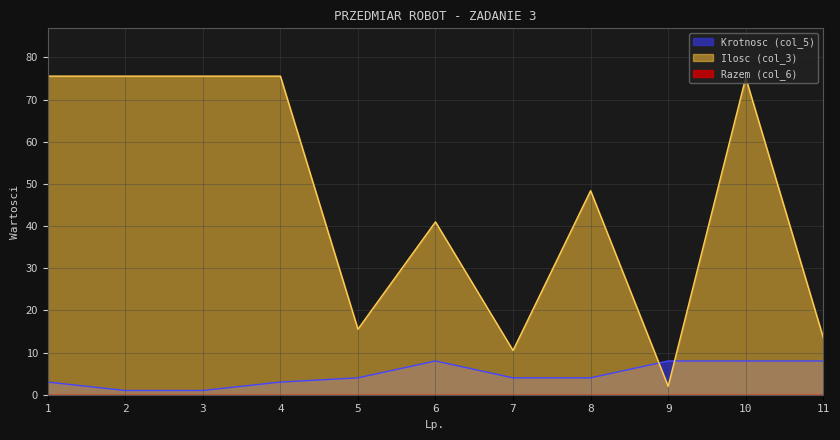

Which series has the widest spread of values?

Ilosc (col_3)